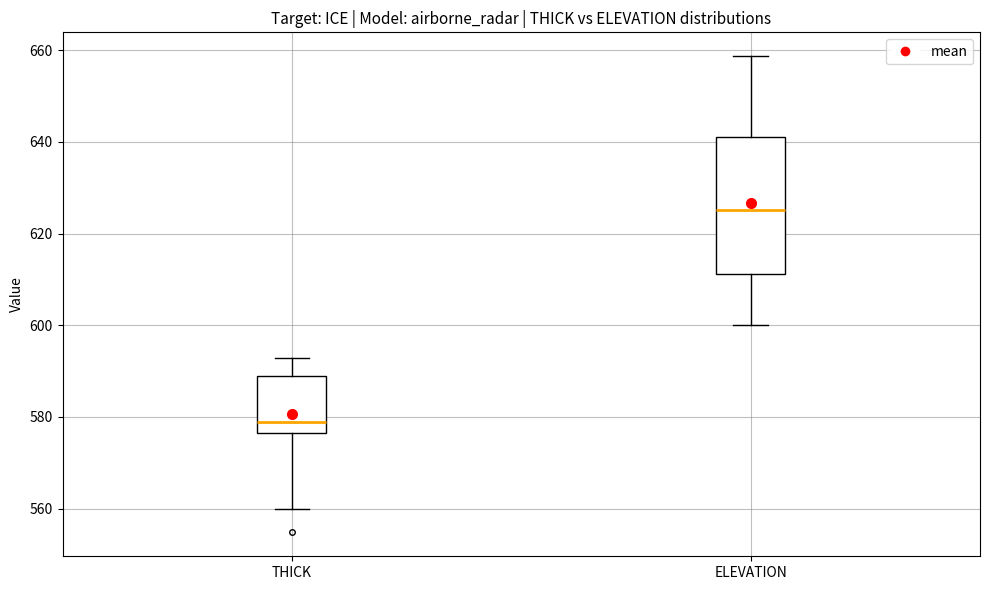

Comparing the boxes themselves (not the whiskers), which one is the tallest?

ELEVATION